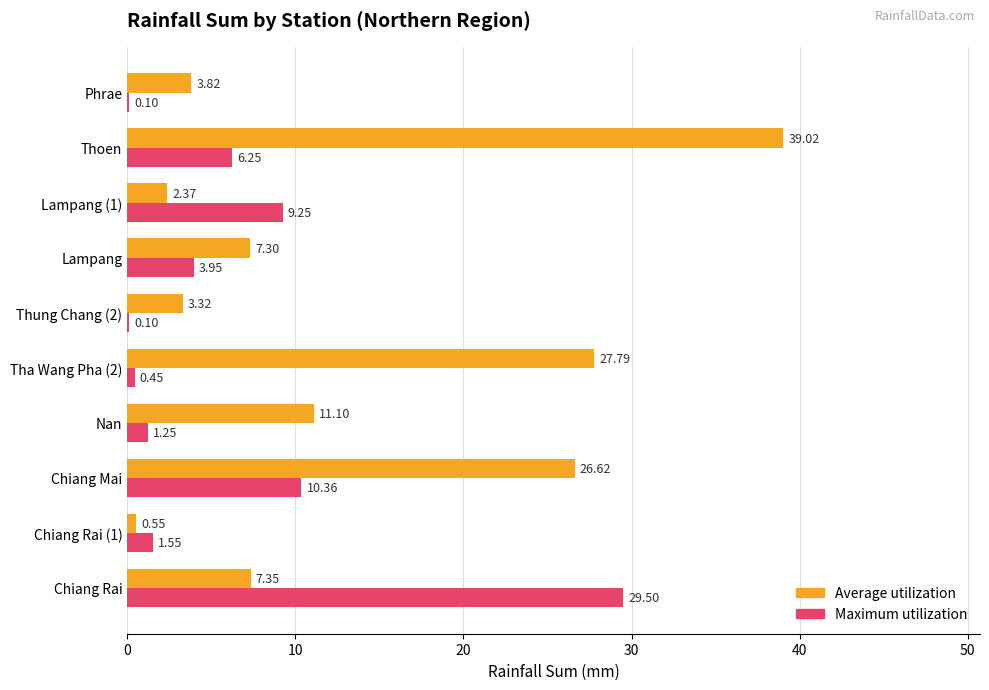

Between Thung Chang (2) and Lampang, which series saw the biggest shift?

Average utilization